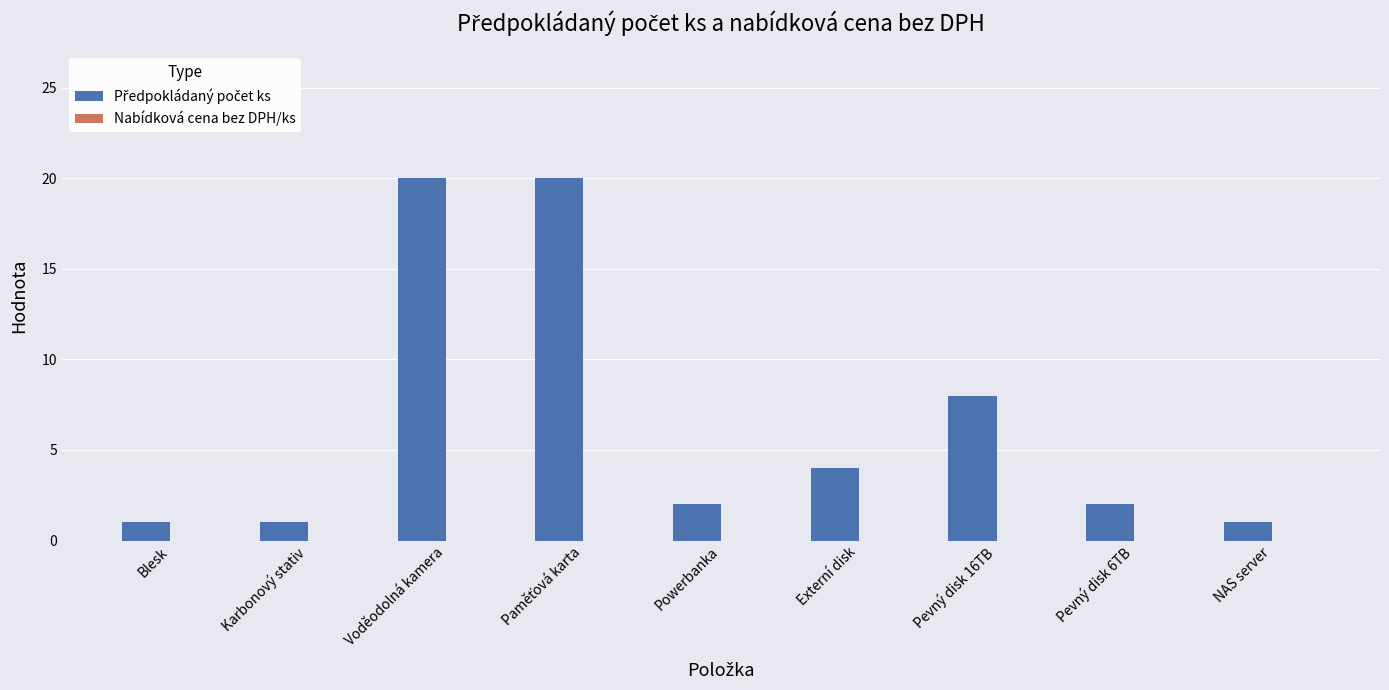

Reading left to right, what are all the values shown in this chart?

1	1	20	20	2	4	8	2	1